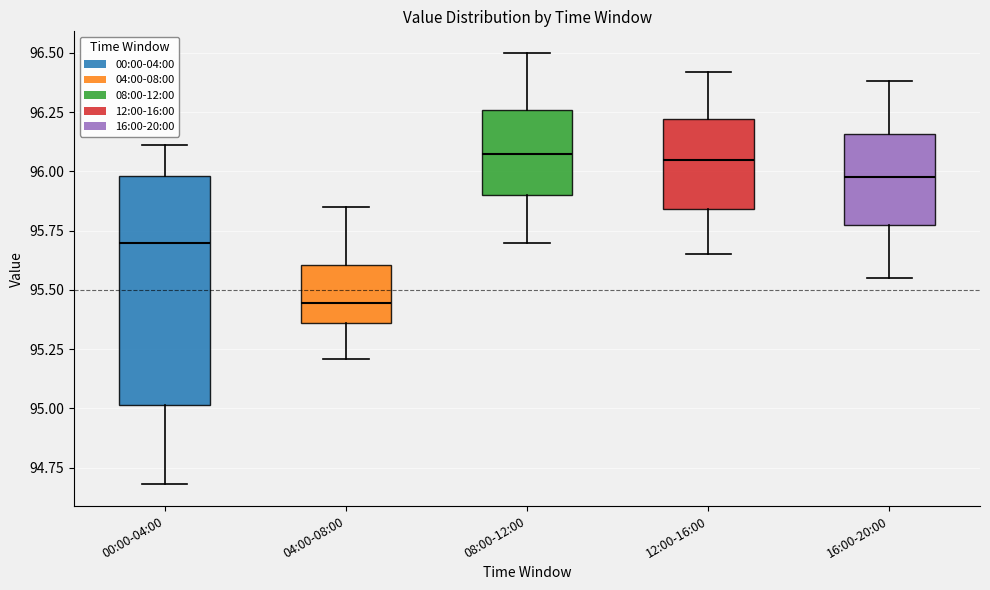

Which box is the tallest, from its lower edge to its upper edge?

00:00-04:00